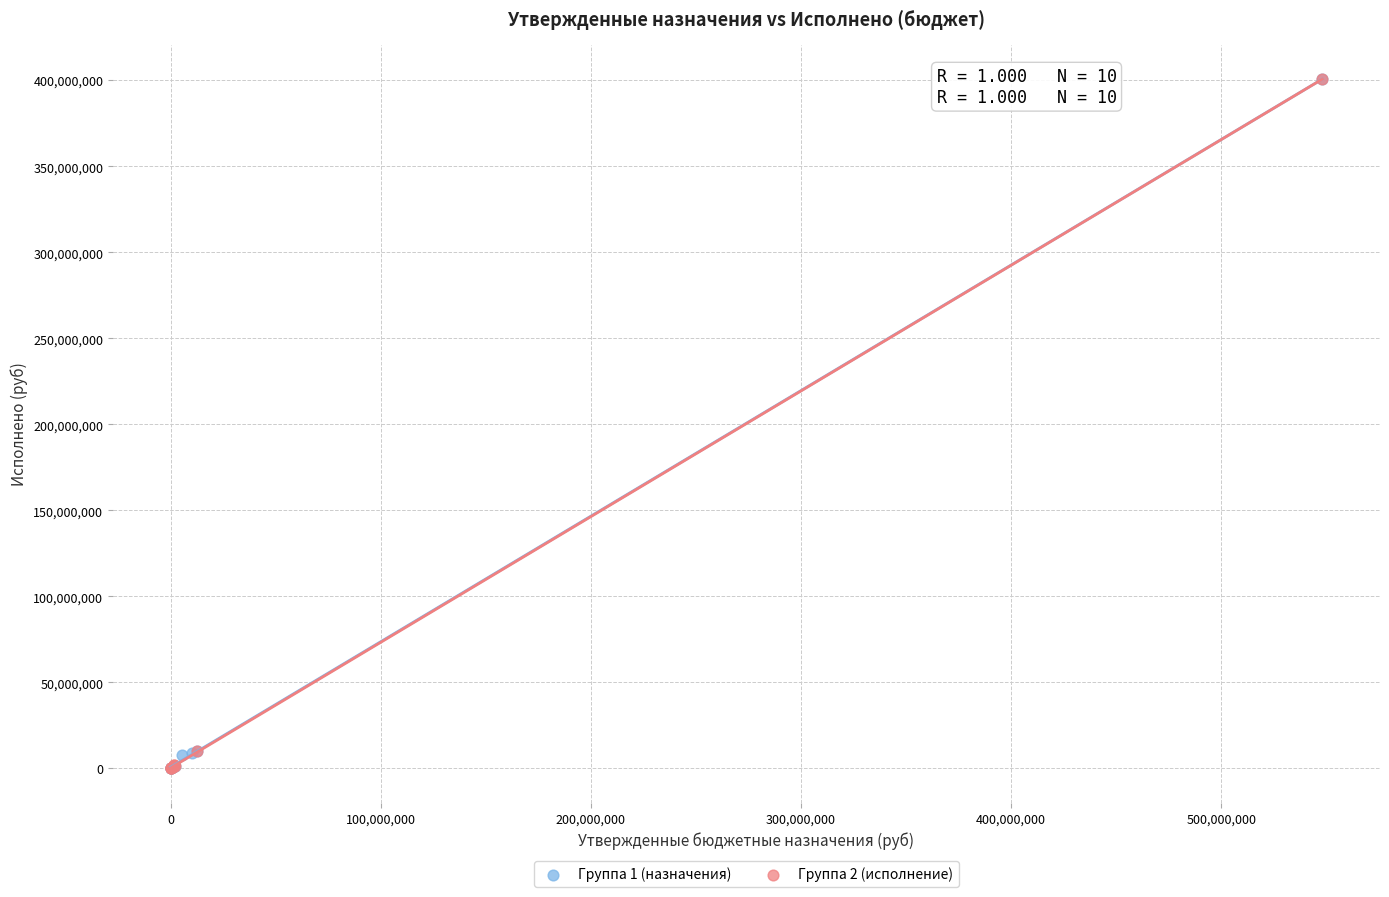

What are all the series names shown in the legend?

Группа 1 (назначения), Группа 2 (исполнение)